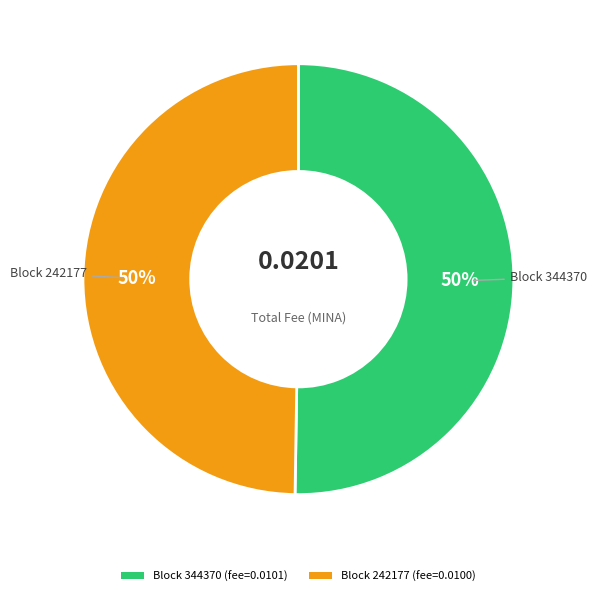

Is there any slice that represents more than half of the pie?

Yes